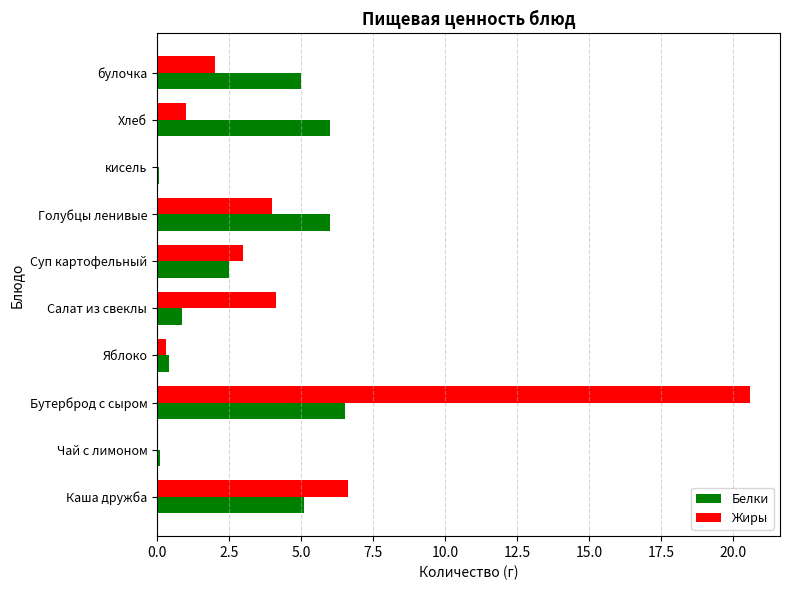

What is the approximate value of Белки at Голубцы ленивые?

6.0